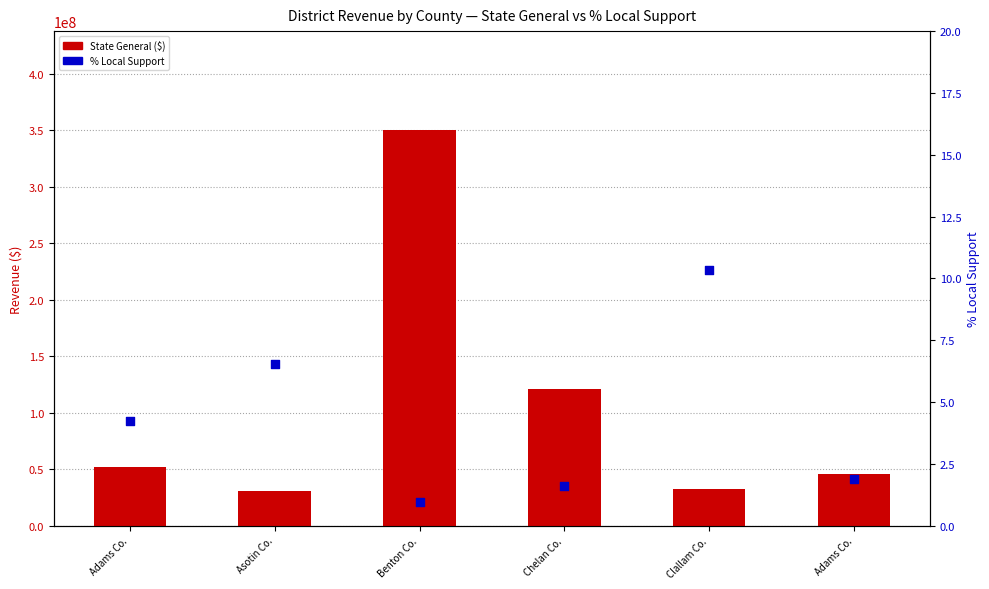

At which category is the sum across all series the highest?

Benton Co.